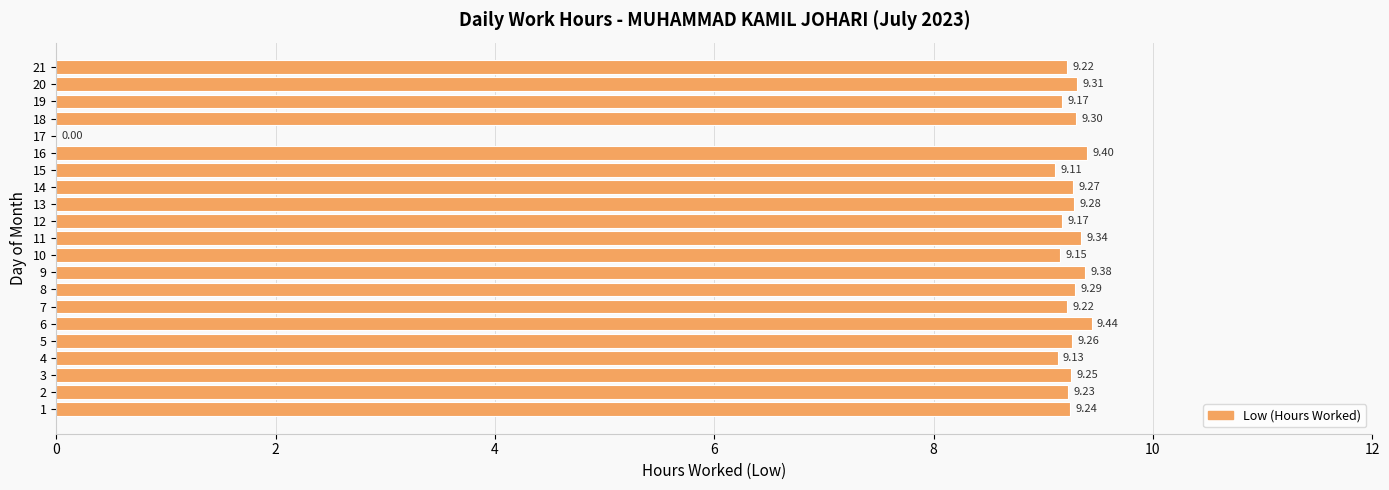

What is the sum of all values?

185.2